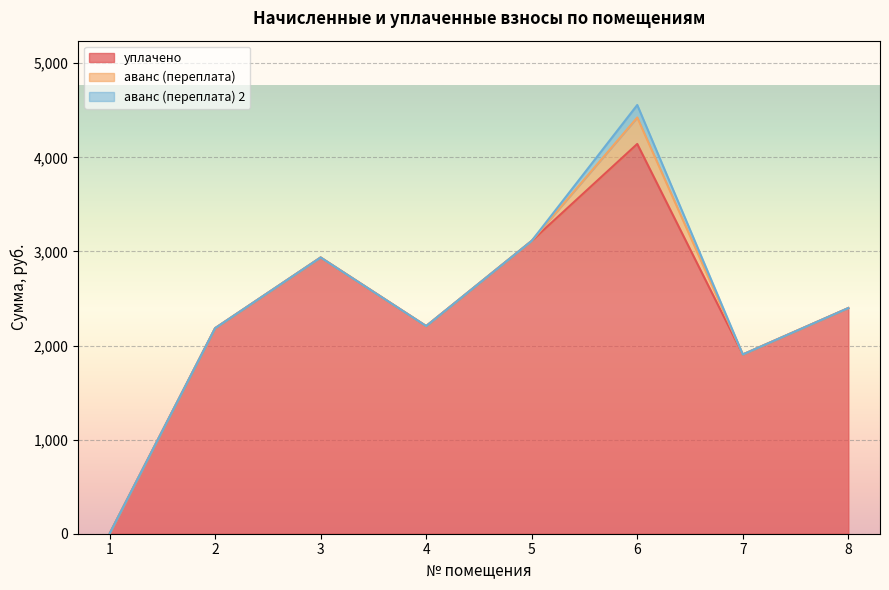

True or false: аванс (переплата) and аванс (переплата) 2 cross at least once.

False